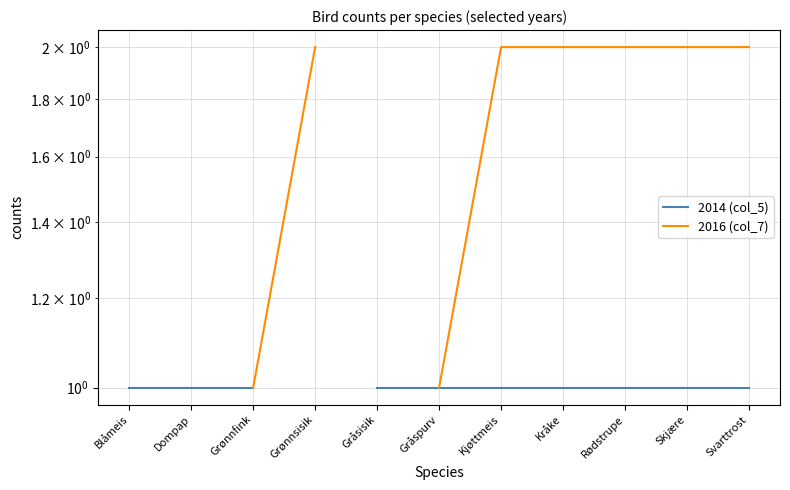

Which series has the largest range (max minus min)?

2016 (col_7)